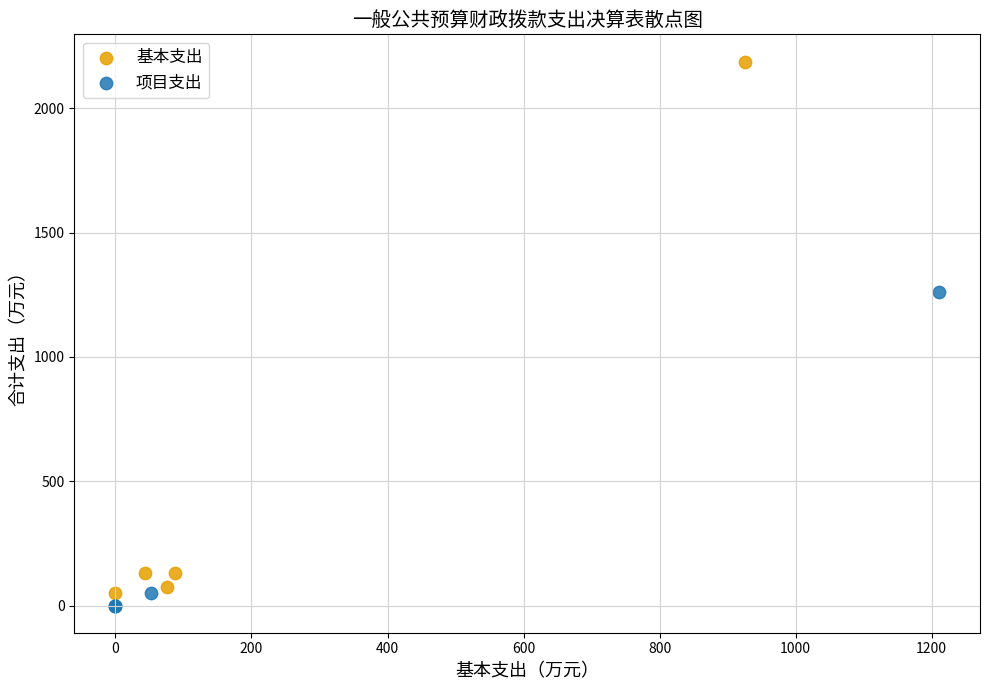

Which series has the largest Y range (max minus min)?

基本支出